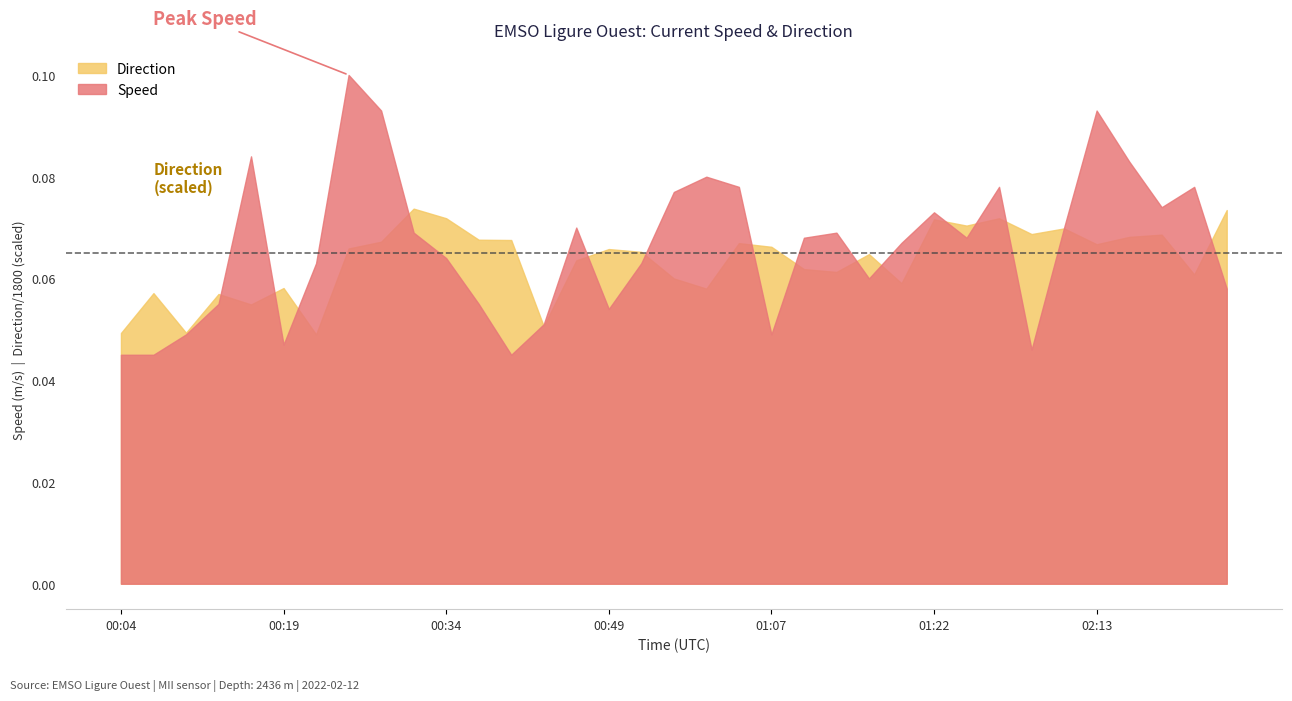

Reading right to left, list all the values displayed in this chart.

Speed: 2022-02-12T02:25=0.1	2022-02-12T02:22=0.1	2022-02-12T02:19=0.1	2022-02-12T02:16=0.1	2022-02-12T02:13=0.1	2022-02-12T02:10=0.1	2022-02-12T02:07=0.0	2022-02-12T02:04=0.1	2022-02-12T01:25=0.1	2022-02-12T01:22=0.1	2022-02-12T01:19=0.1	2022-02-12T01:16=0.1	2022-02-12T01:13=0.1	2022-02-12T01:10=0.1	2022-02-12T01:07=0.0	2022-02-12T01:04=0.1	2022-02-12T00:58=0.1	2022-02-12T00:55=0.1	2022-02-12T00:52=0.1	2022-02-12T00:49=0.1	2022-02-12T00:46=0.1	2022-02-12T00:43=0.1	2022-02-12T00:40=0.0	2022-02-12T00:37=0.1	2022-02-12T00:34=0.1	2022-02-12T00:31=0.1	2022-02-12T00:28=0.1	2022-02-12T00:25=0.1	2022-02-12T00:22=0.1	2022-02-12T00:19=0.0	2022-02-12T00:16=0.1	2022-02-12T00:13=0.1	2022-02-12T00:10=0.0	2022-02-12T00:07=0.0	2022-02-12T00:04=0.0
Direction: 2022-02-12T02:25=132.2	2022-02-12T02:22=109.4	2022-02-12T02:19=123.5	2022-02-12T02:16=122.7	2022-02-12T02:13=120.1	2022-02-12T02:10=125.7	2022-02-12T02:07=123.7	2022-02-12T02:04=129.3	2022-02-12T01:25=126.7	2022-02-12T01:22=128.9	2022-02-12T01:19=106.3	2022-02-12T01:16=116.6	2022-02-12T01:13=110.3	2022-02-12T01:10=111.3	2022-02-12T01:07=119.2	2022-02-12T01:04=120.5	2022-02-12T00:58=104.4	2022-02-12T00:55=108.0	2022-02-12T00:52=117.4	2022-02-12T00:49=118.4	2022-02-12T00:46=114.4	2022-02-12T00:43=91.1	2022-02-12T00:40=121.6	2022-02-12T00:37=121.7	2022-02-12T00:34=129.3	2022-02-12T00:31=132.7	2022-02-12T00:28=121.0	2022-02-12T00:25=118.6	2022-02-12T00:22=88.2	2022-02-12T00:19=104.6	2022-02-12T00:16=98.8	2022-02-12T00:13=102.5	2022-02-12T00:10=88.8	2022-02-12T00:07=102.8	2022-02-12T00:04=88.7